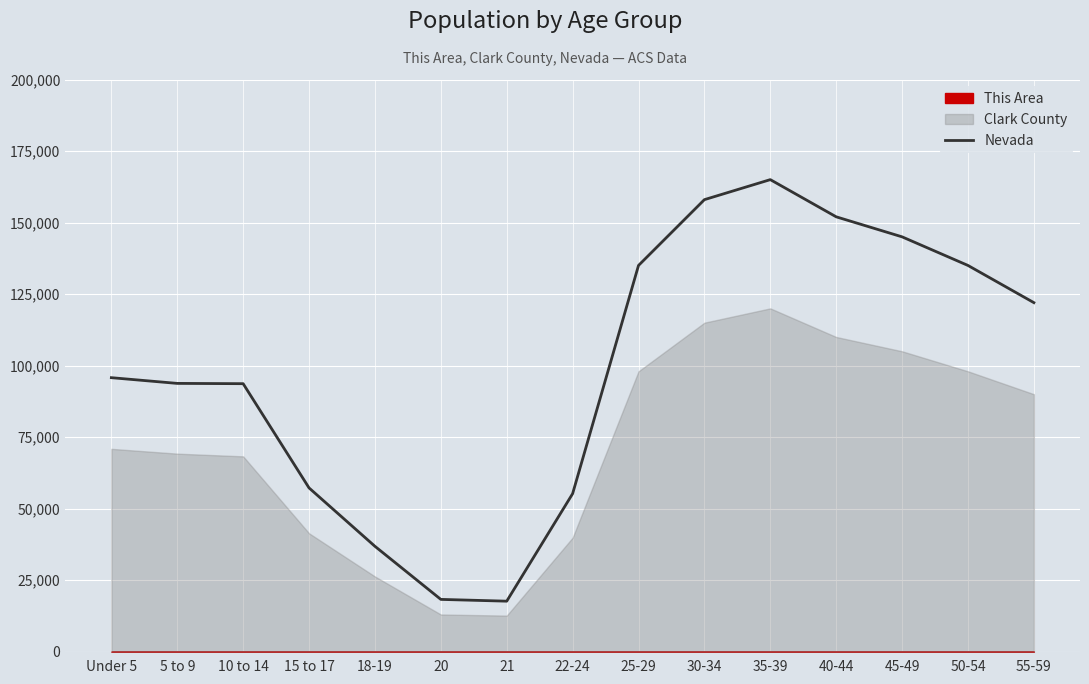

What is the sum of all values?

1480438